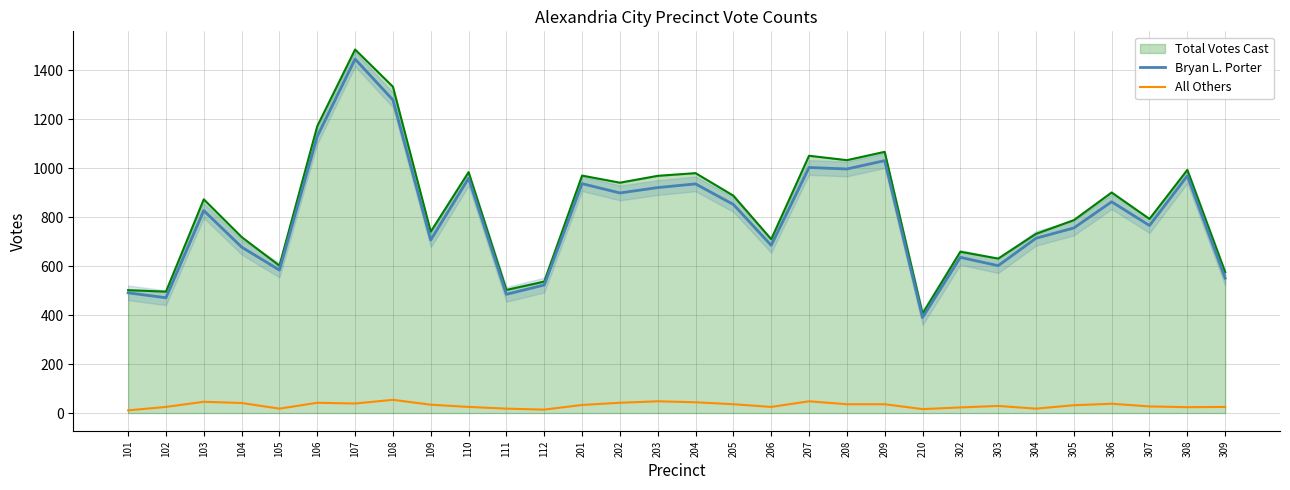

True or false: Bryan L. Porter and All Others intersect in this chart.

False